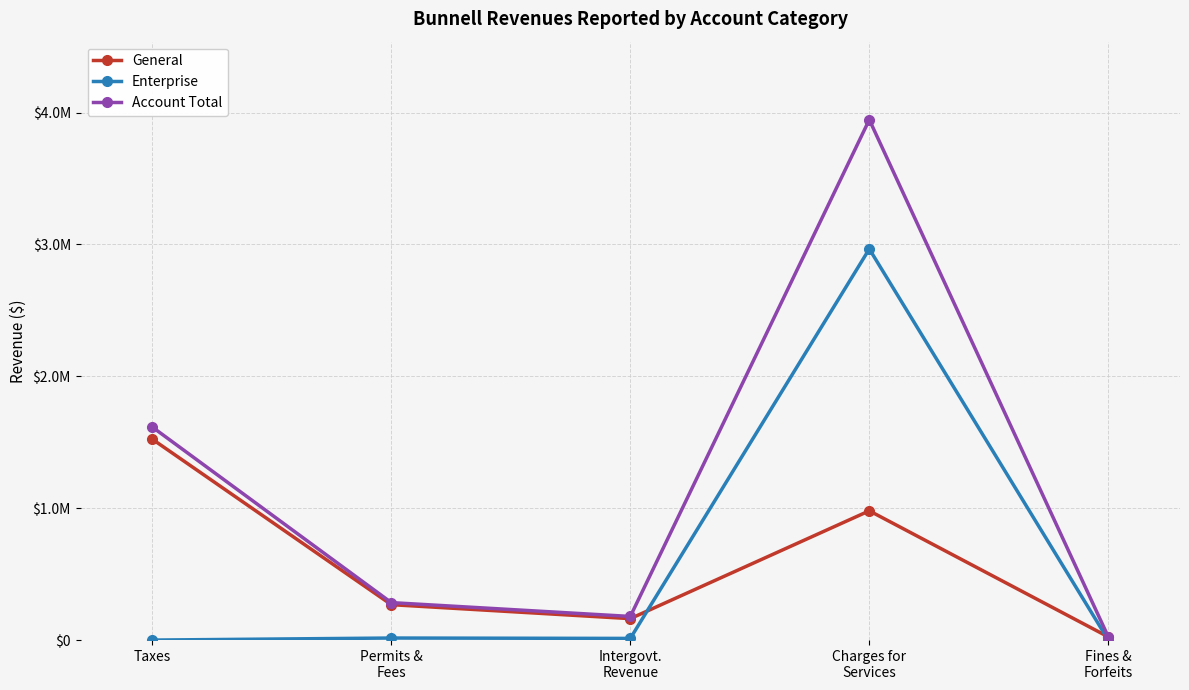

Does the chart have visible grid lines?

Yes